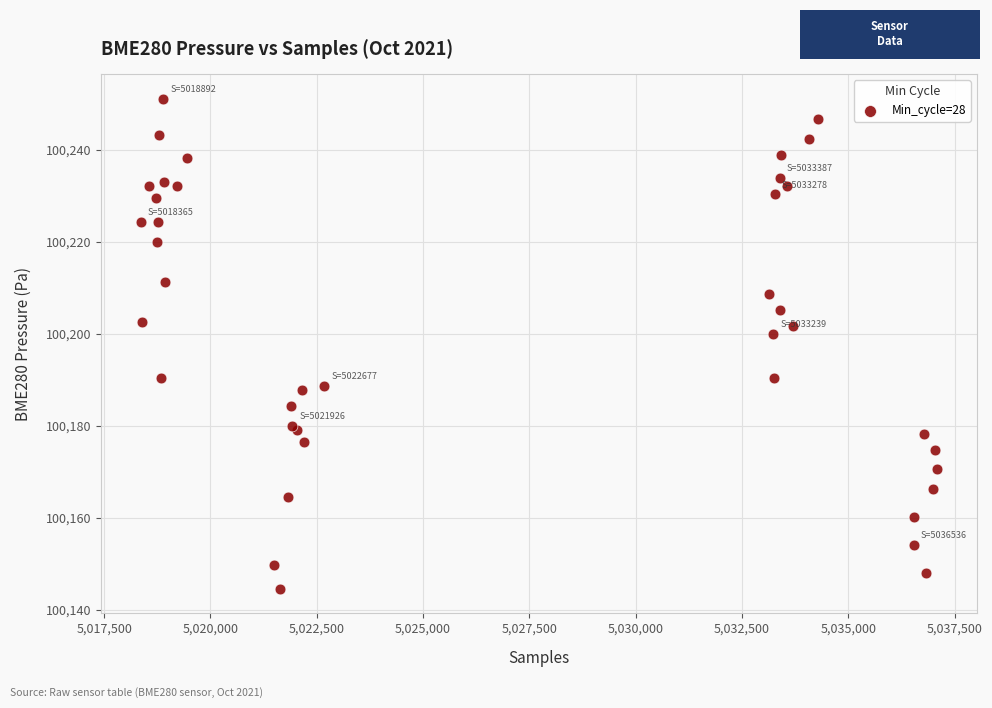

What Y value in the scatter plot is closest to 100197?

100200.0